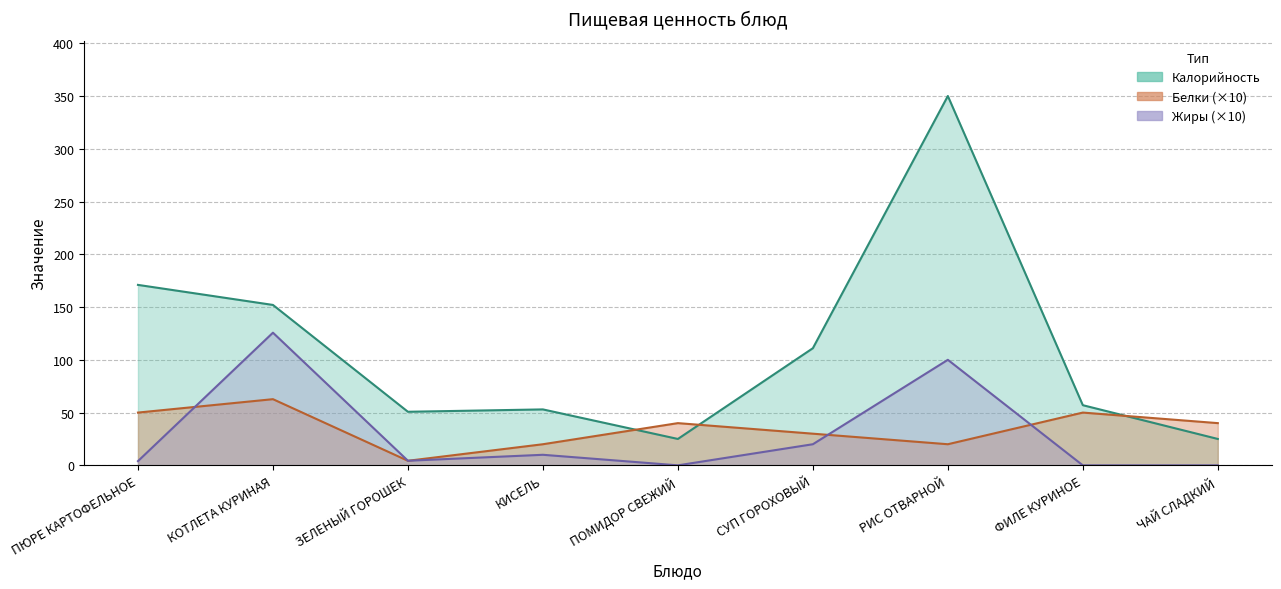

What is the value of the Жиры point at the 2nd from the left?

125.7